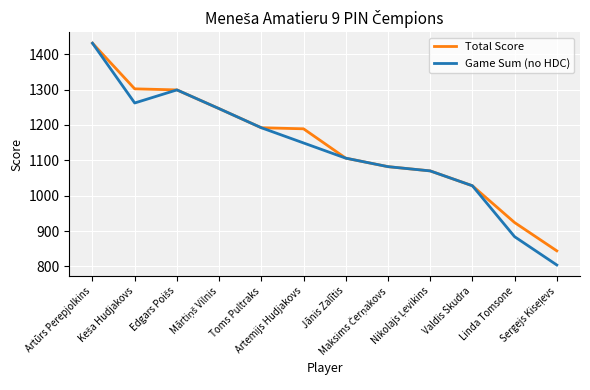

What is the maximum value for Game Sum (no HDC)?

1431